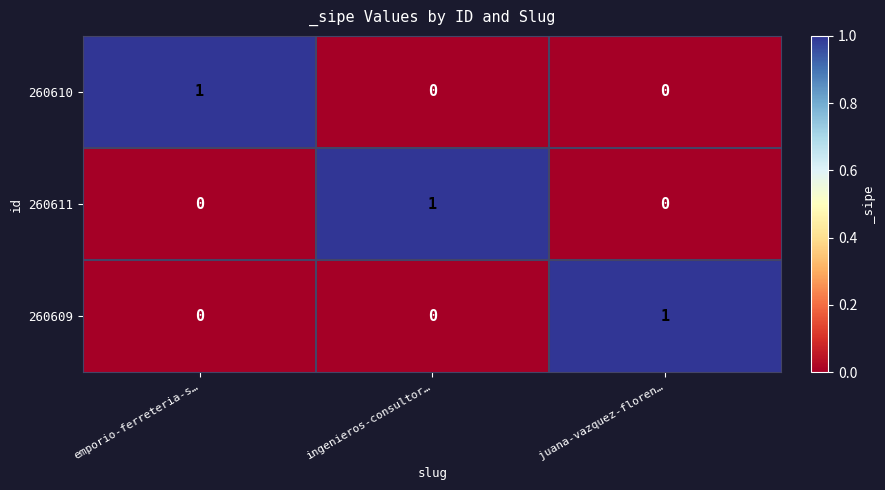

Reading right to left, list all the values displayed in this chart.

260610: juana-vazquez-floren…=0	ingenieros-consultor…=0	emporio-ferreteria-s…=1
260611: juana-vazquez-floren…=0	ingenieros-consultor…=1	emporio-ferreteria-s…=0
260609: juana-vazquez-floren…=1	ingenieros-consultor…=0	emporio-ferreteria-s…=0